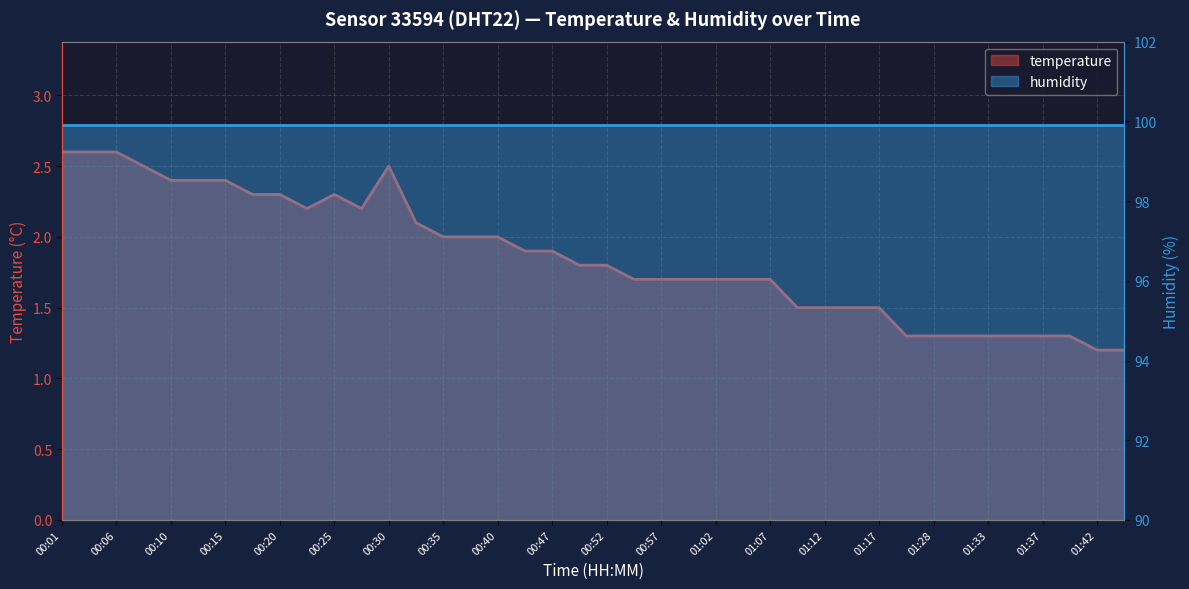

True or false: the data has more than 2 interior local peaks.

False